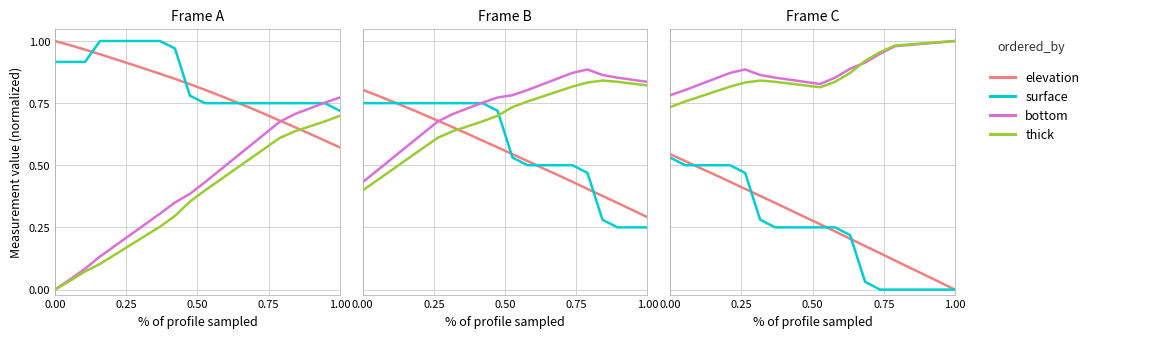

Count the number of data series in this chart.

4